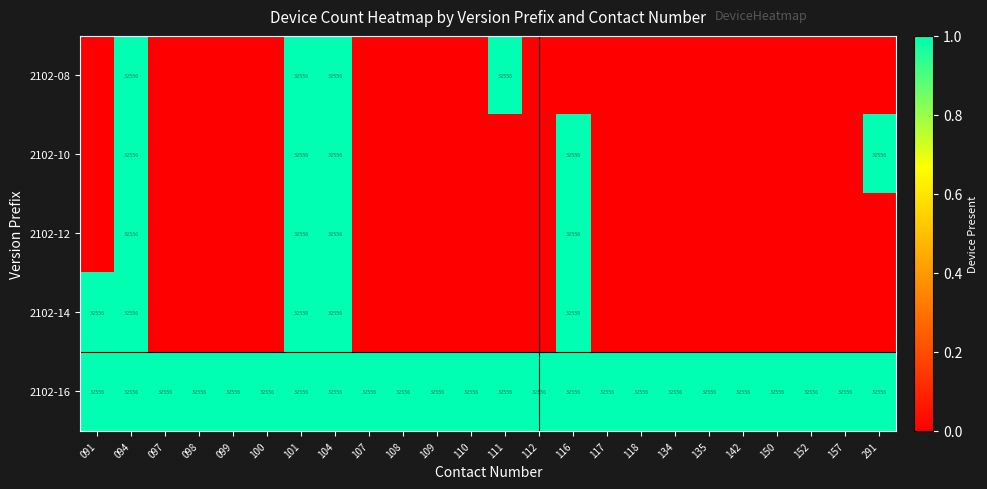

At how many categories does at least one series exceed 0?

24